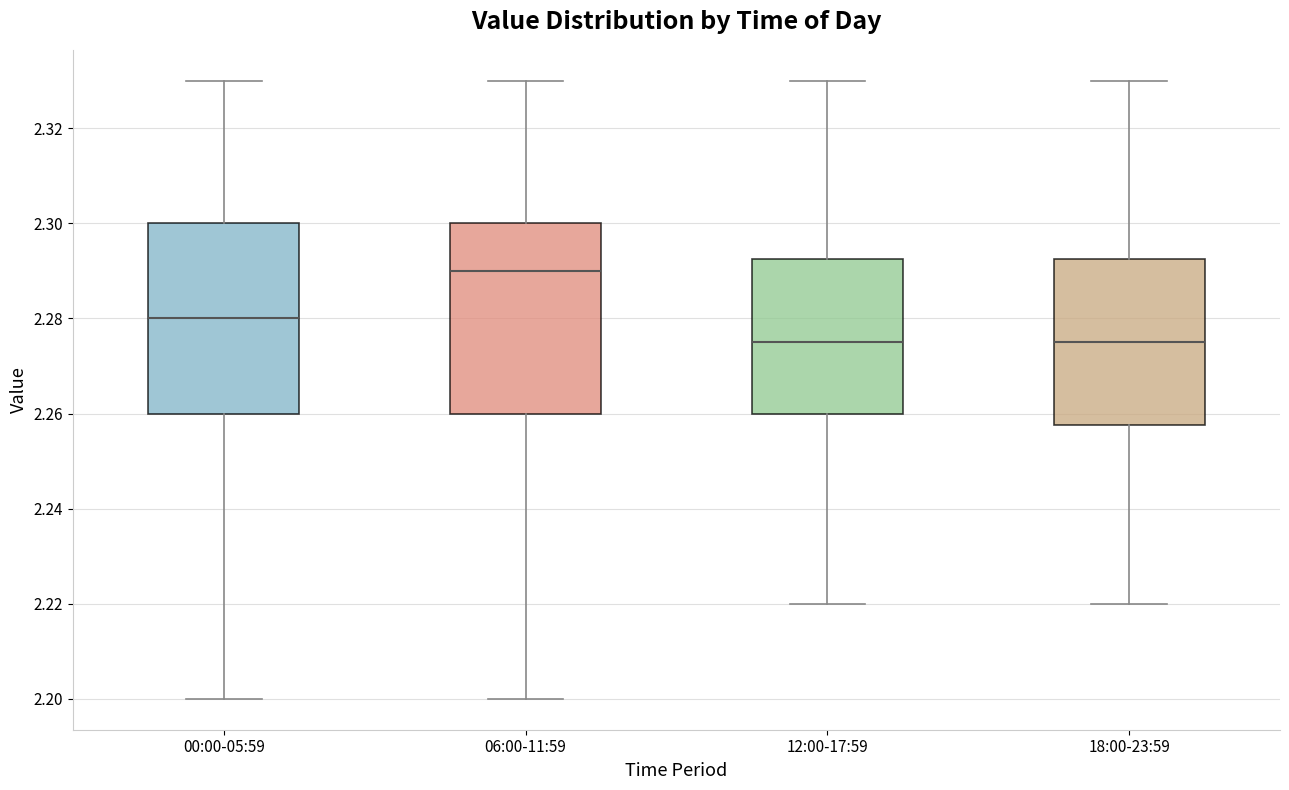

Reading left to right, read every box against the y-axis: the position of its median line, the range the box covers, and the ends of its whiskers. The values are not printed on the chart, so give them approximately, as read against the axis.

00:00-05:59: median 2.280, box 2.260 to 2.300, whiskers 2.200 to 2.330
06:00-11:59: median 2.290, box 2.260 to 2.300, whiskers 2.200 to 2.330
12:00-17:59: median 2.276, box 2.260 to 2.292, whiskers 2.220 to 2.330
18:00-23:59: median 2.276, box 2.258 to 2.292, whiskers 2.220 to 2.330